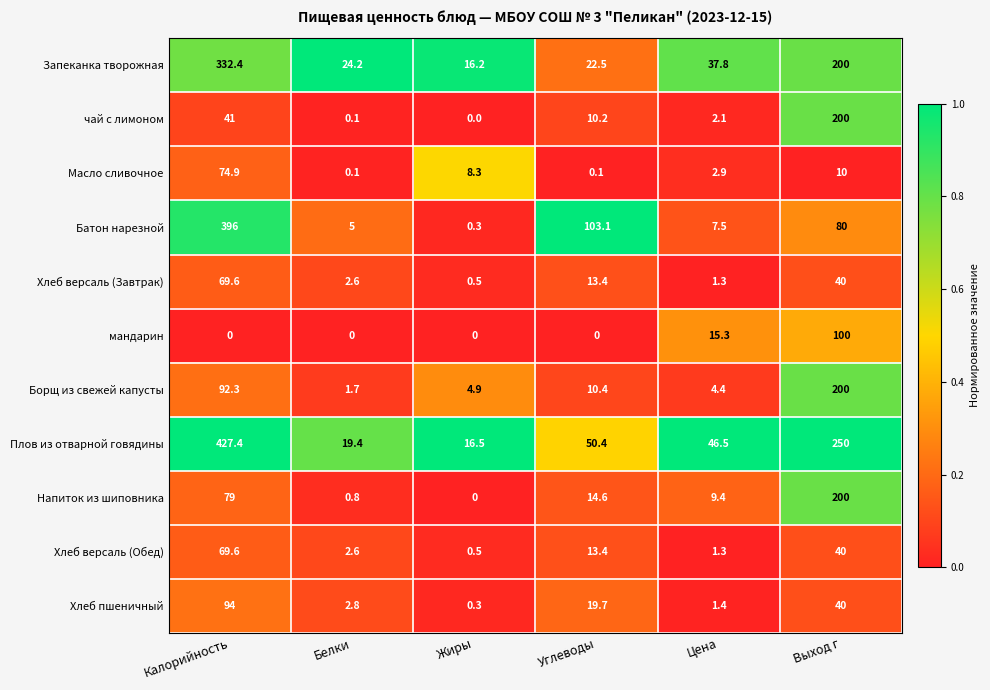

Count the number of data series in this chart.

11